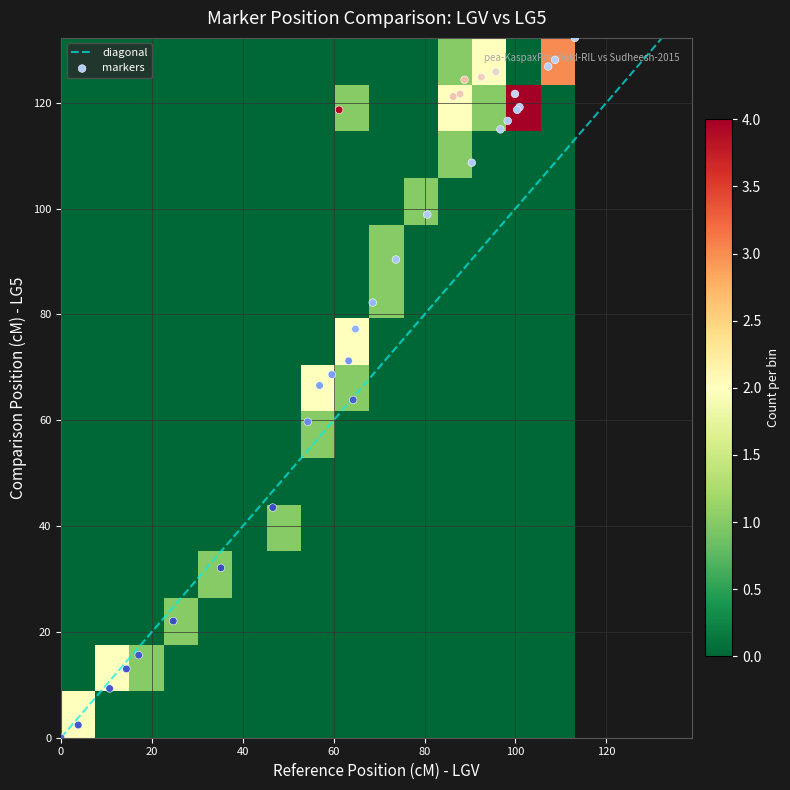

The value at SNP_100000337 is 188.5. True or false?

False